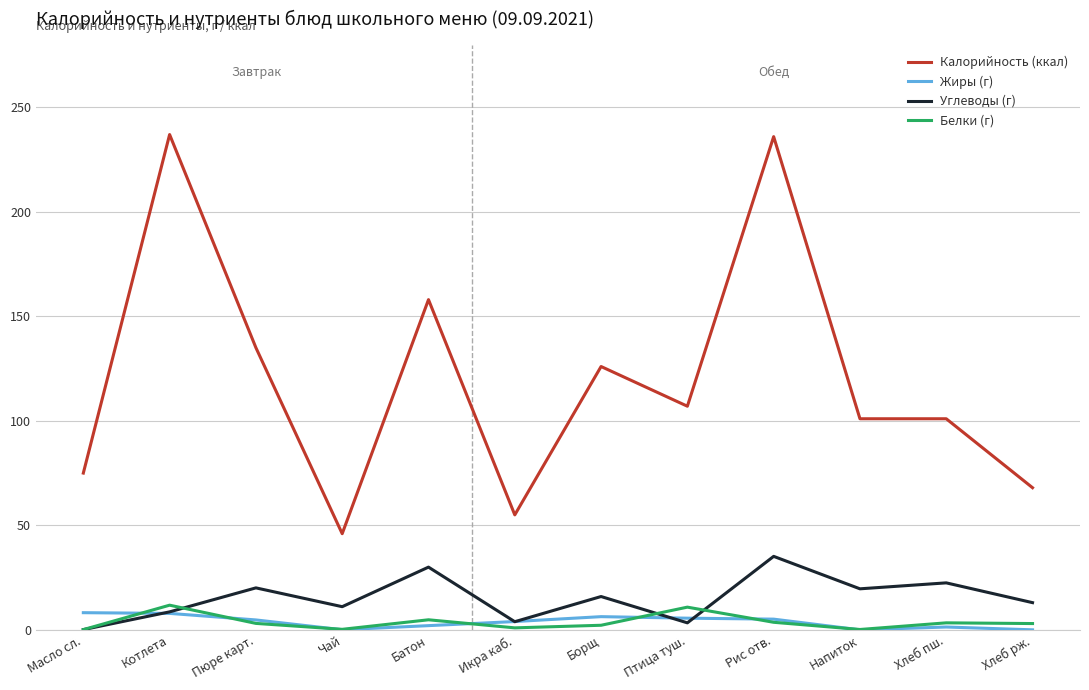

What are all the series names shown in the legend?

Калорийность (ккал), Жиры (г), Углеводы (г), Белки (г)